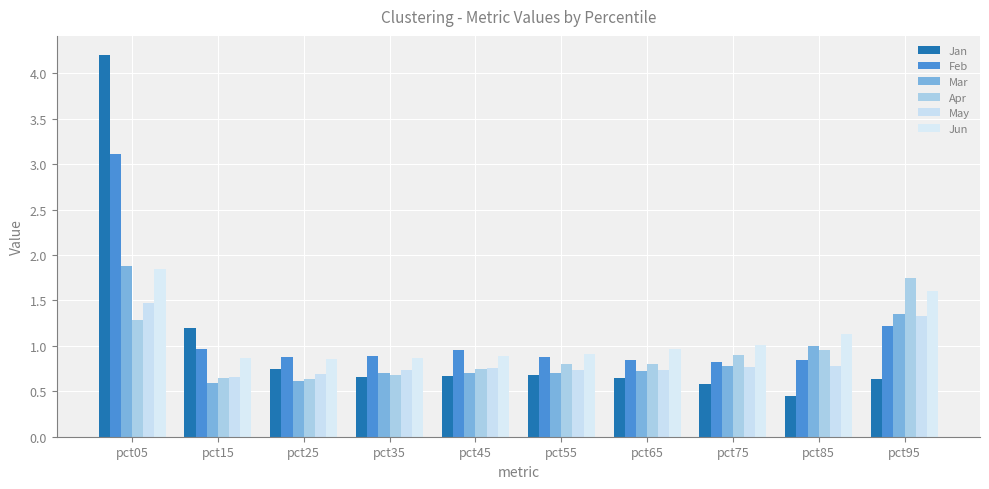

Rank the series by their maximum value, from highest to lowest.

Jan, Feb, Mar, Jun, Apr, May